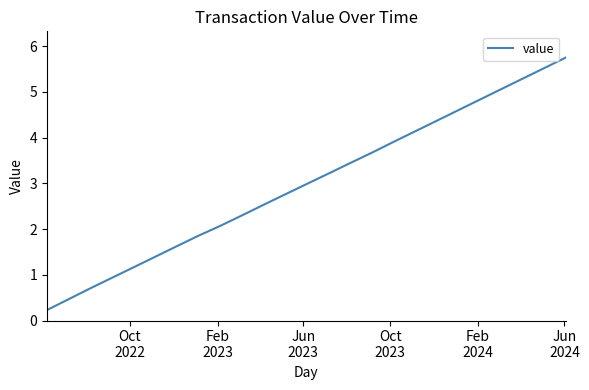

What is the difference between the maximum and minimum values?

5.5